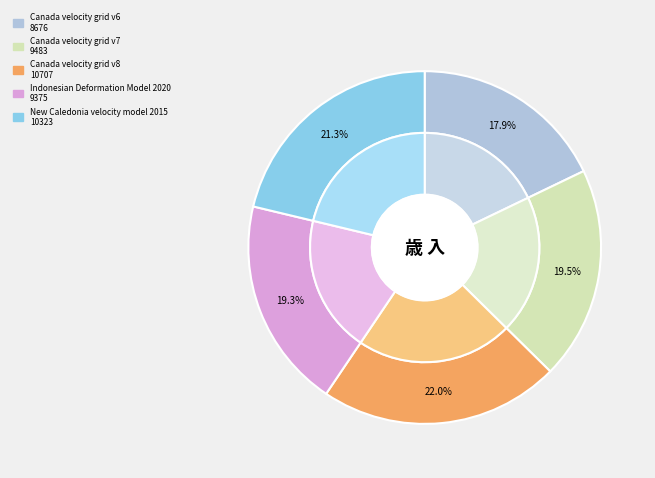

Combined, what portion of the pie is Canada velocity grid v6 and New Caledonia velocity model 2015?

39.1%